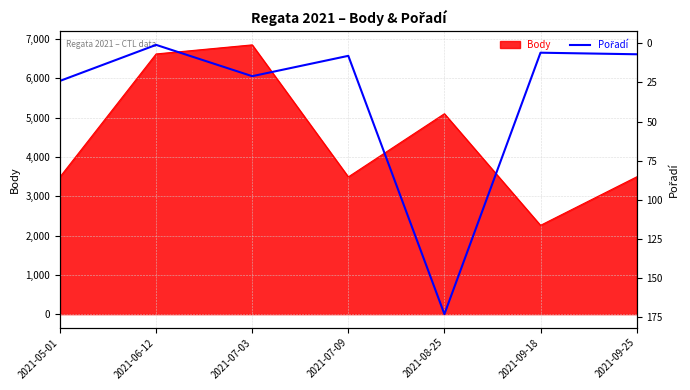

Between 2021-07-03 and 2021-06-12, which is larger?

2021-07-03